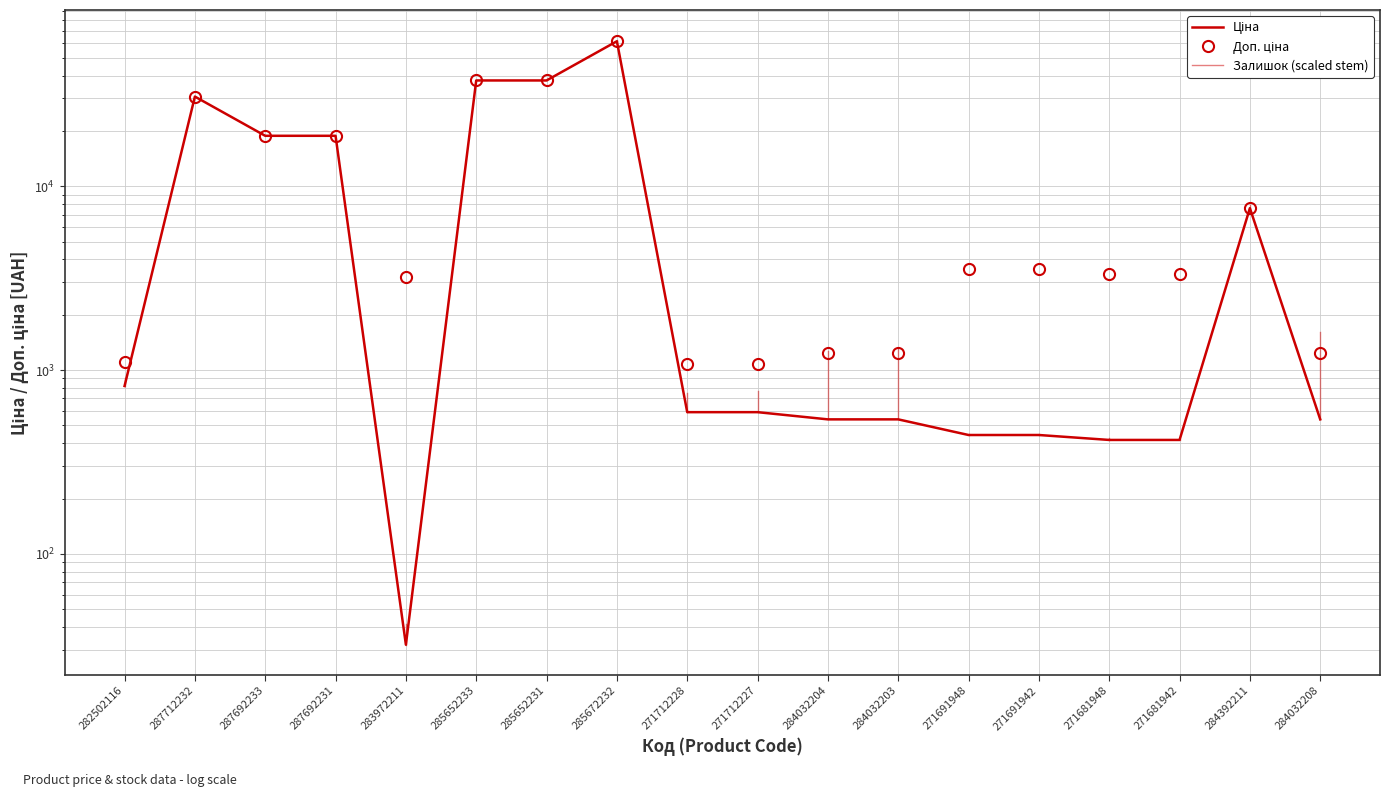

True or false: Доп. ціна has a value of 61434.3 at 285672232.

True